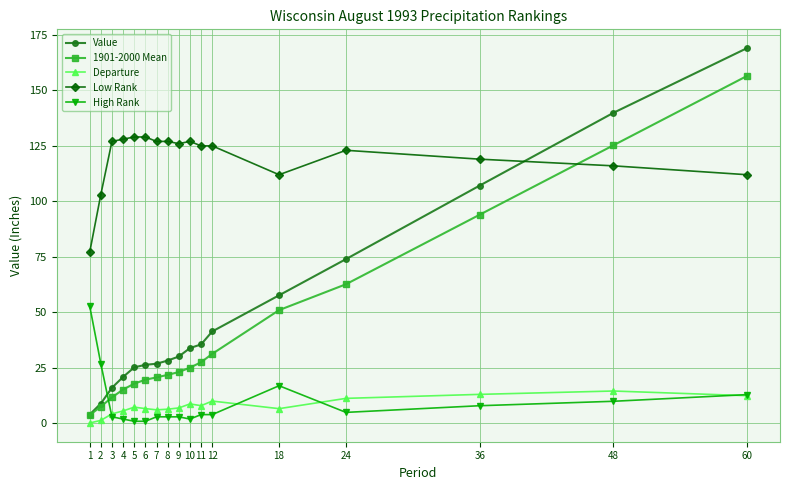

What is the average value of the Low Rank series?

119.5